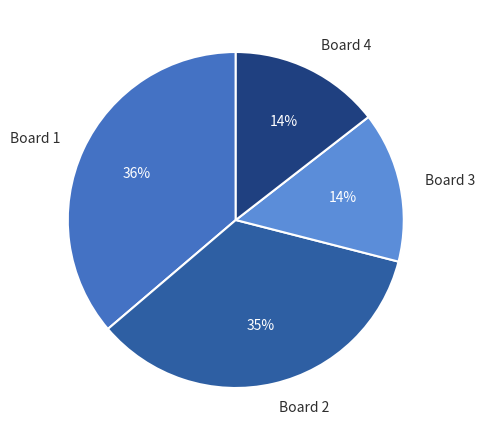

Do Board 3 and Board 1 together represent more than half of the pie?

Yes